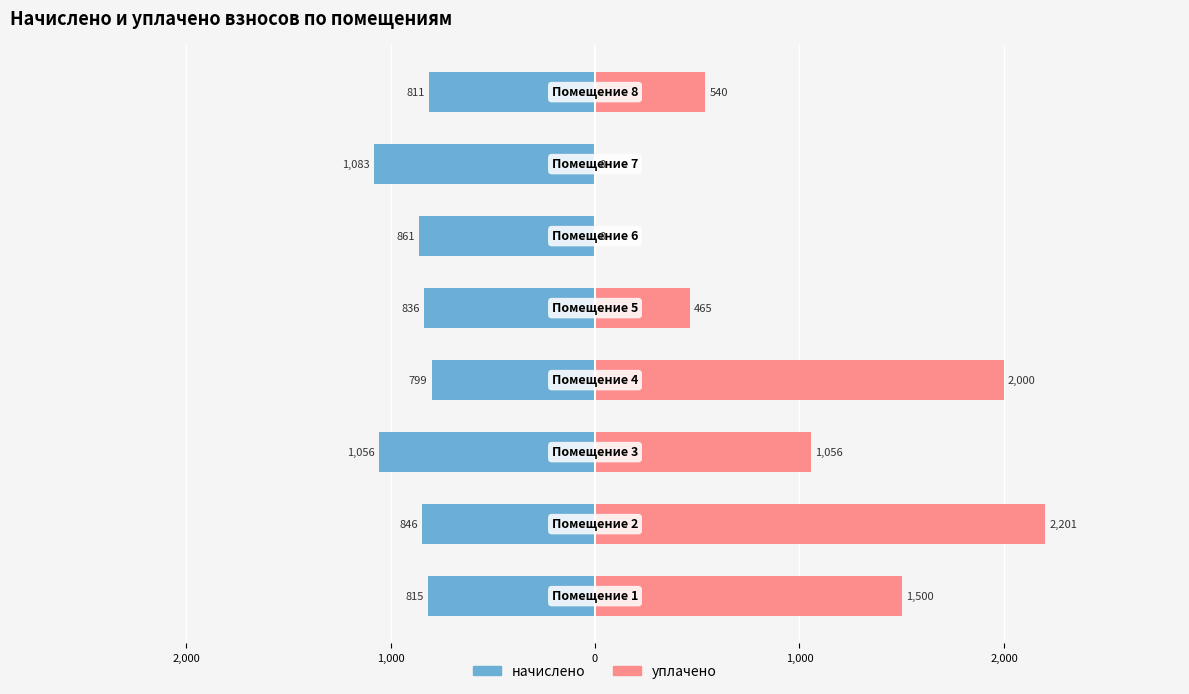

Does the chart contain stacked bars?

No